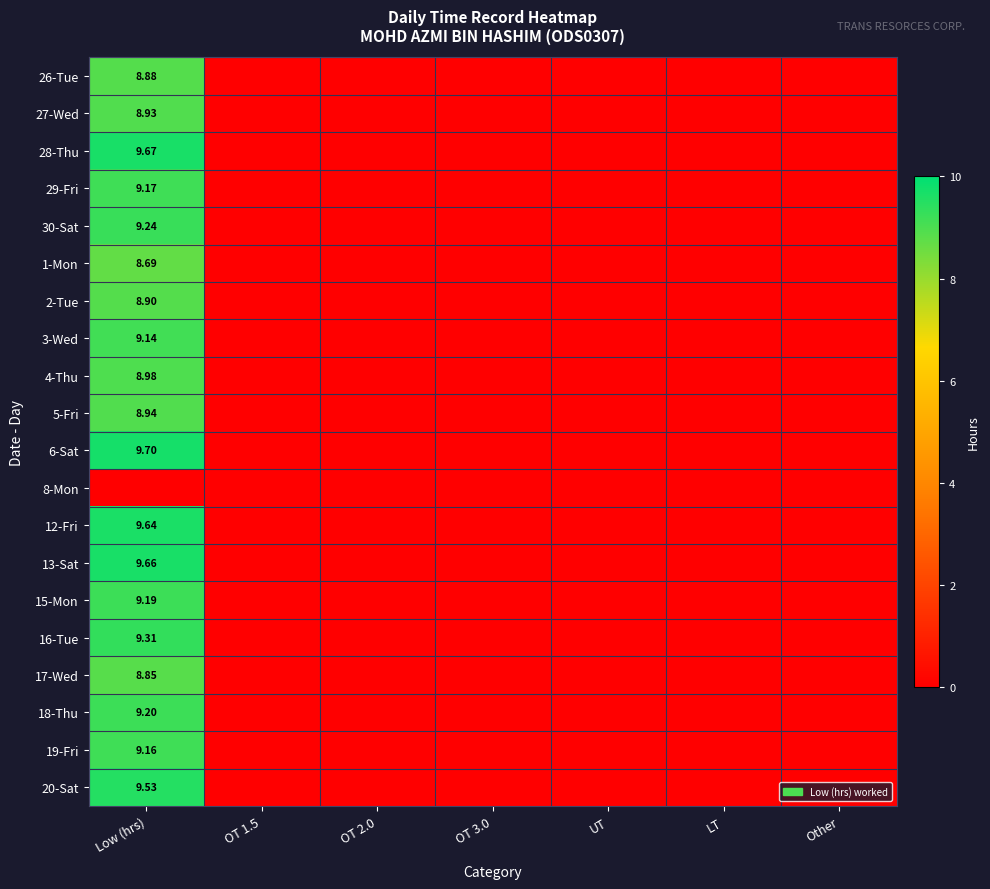

Rank the series by their maximum value, from lowest to highest.

8-Mon, 1-Mon, 17-Wed, 26-Tue, 2-Tue, 27-Wed, 5-Fri, 4-Thu, 3-Wed, 19-Fri, 29-Fri, 15-Mon, 18-Thu, 30-Sat, 16-Tue, 20-Sat, 12-Fri, 13-Sat, 28-Thu, 6-Sat